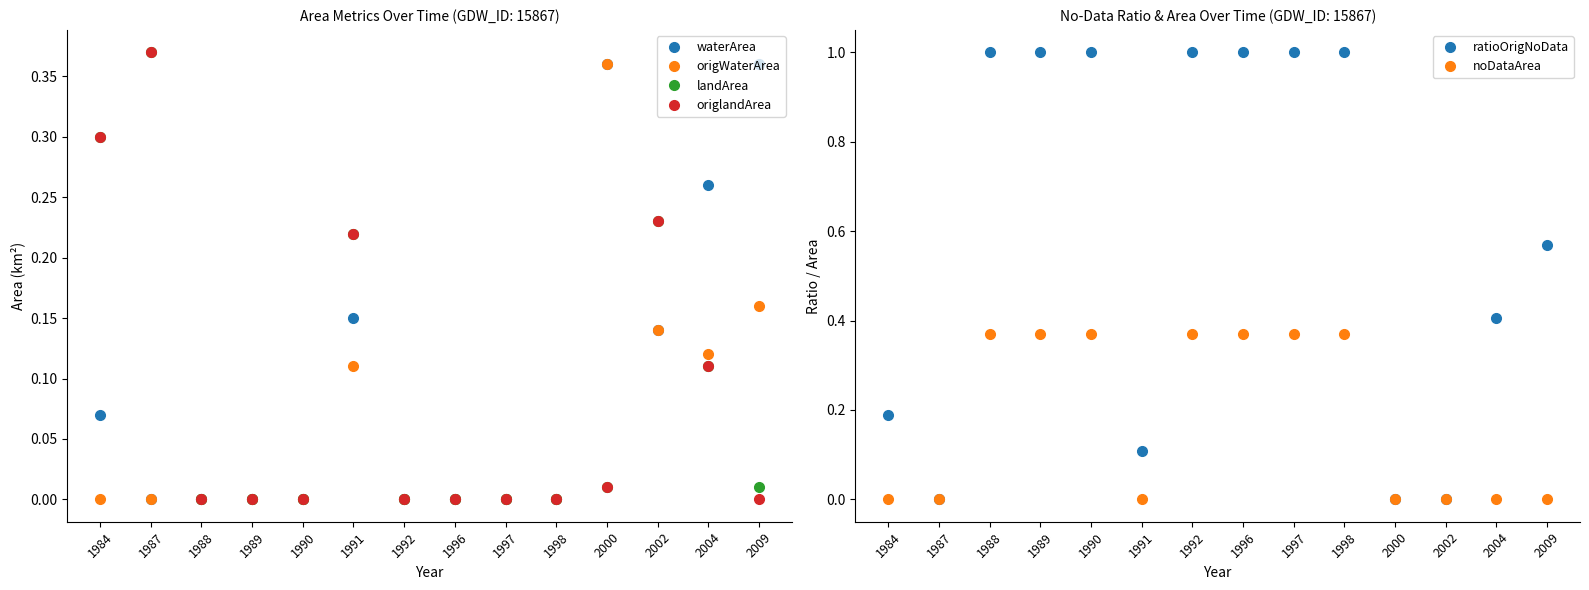

Count the number of data series in this chart.

6